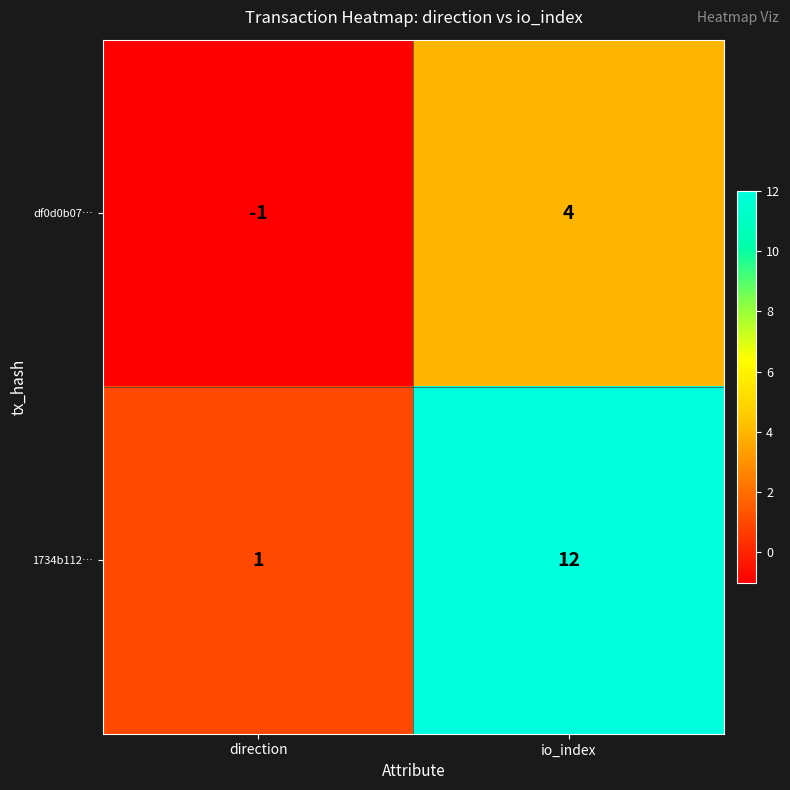

Reading left to right, transcribe all the data shown in this chart.

df0d0b07…: direction=-1	io_index=4
1734b112…: direction=1	io_index=12